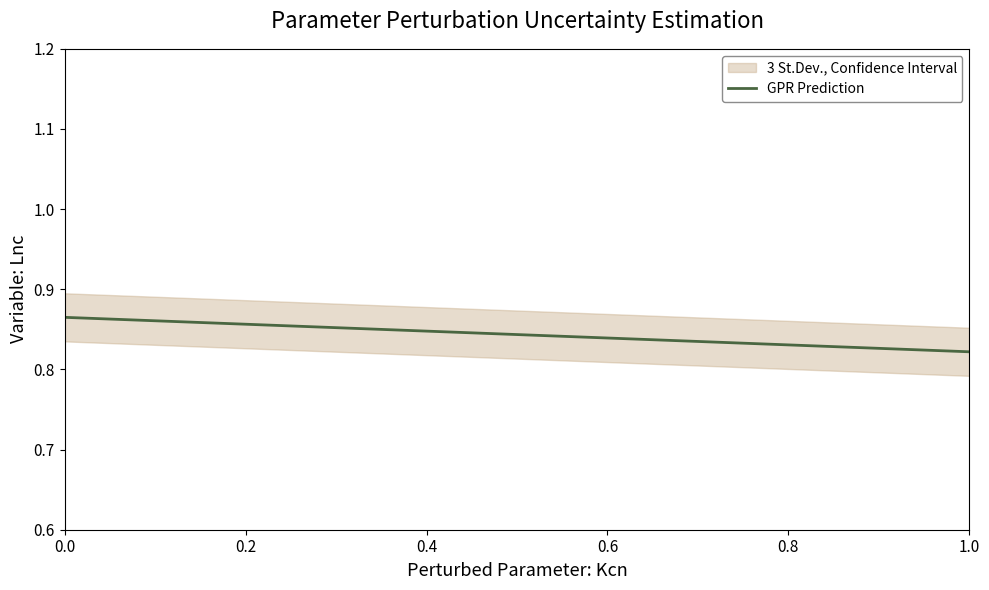

What is the smallest value displayed?

0.8